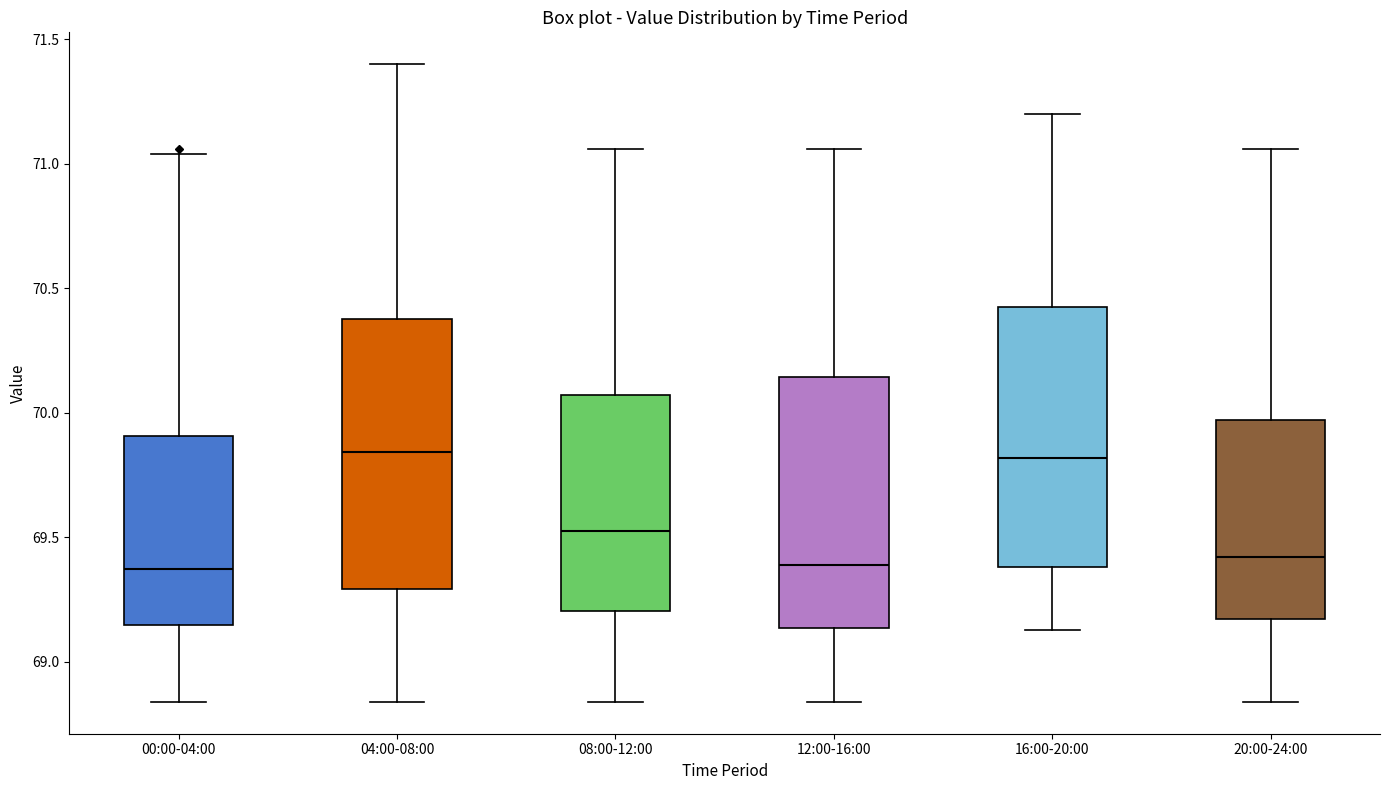

Where is the upper edge of the box for 12:00-16:00 on the y-axis? The values are not printed on the chart, so give them approximately, as read against the axis.

70.15